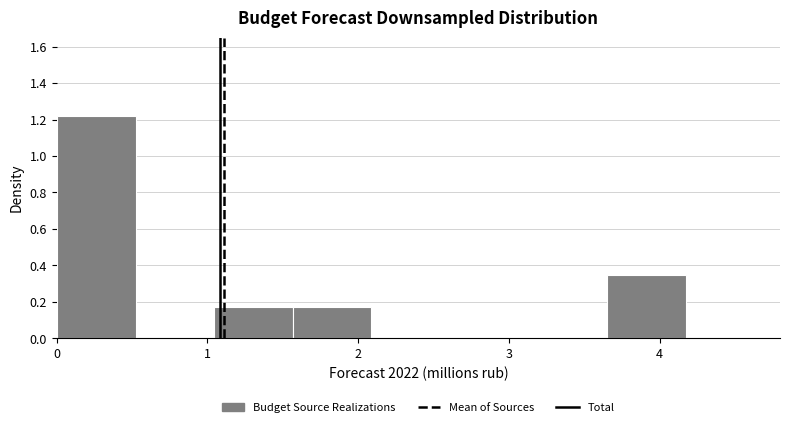

Over which range of the x-axis is the bar tallest?

0.0 to 0.5